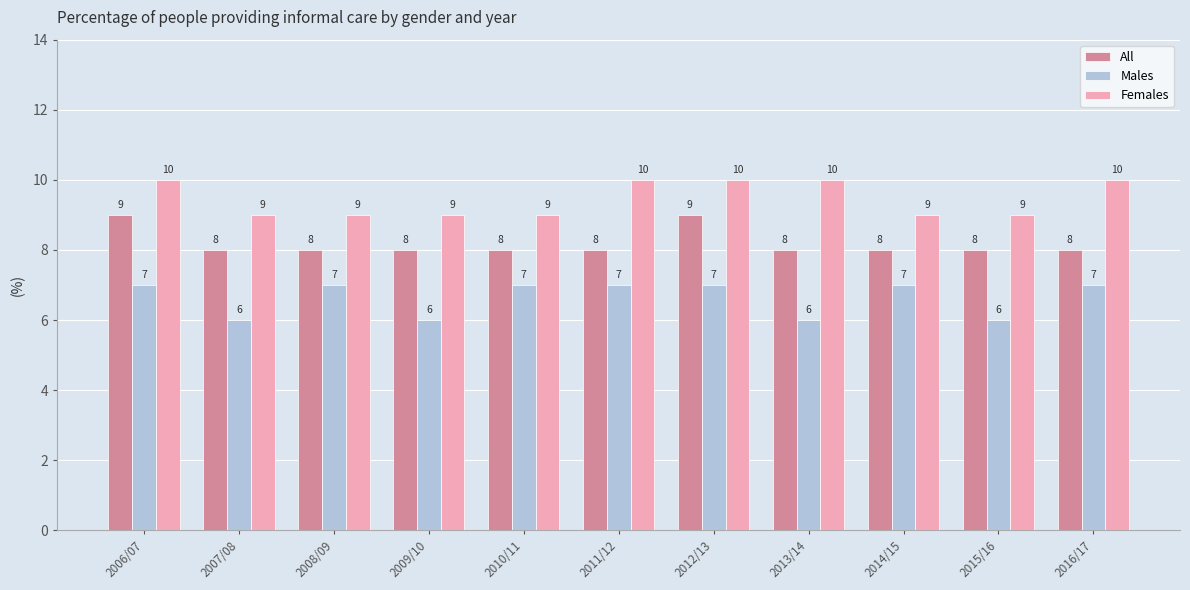

Reading left to right, transcribe all the data shown in this chart.

All: 2006/07=9	2007/08=8	2008/09=8	2009/10=8	2010/11=8	2011/12=8	2012/13=9	2013/14=8	2014/15=8	2015/16=8	2016/17=8
Males: 2006/07=7	2007/08=6	2008/09=7	2009/10=6	2010/11=7	2011/12=7	2012/13=7	2013/14=6	2014/15=7	2015/16=6	2016/17=7
Females: 2006/07=10	2007/08=9	2008/09=9	2009/10=9	2010/11=9	2011/12=10	2012/13=10	2013/14=10	2014/15=9	2015/16=9	2016/17=10